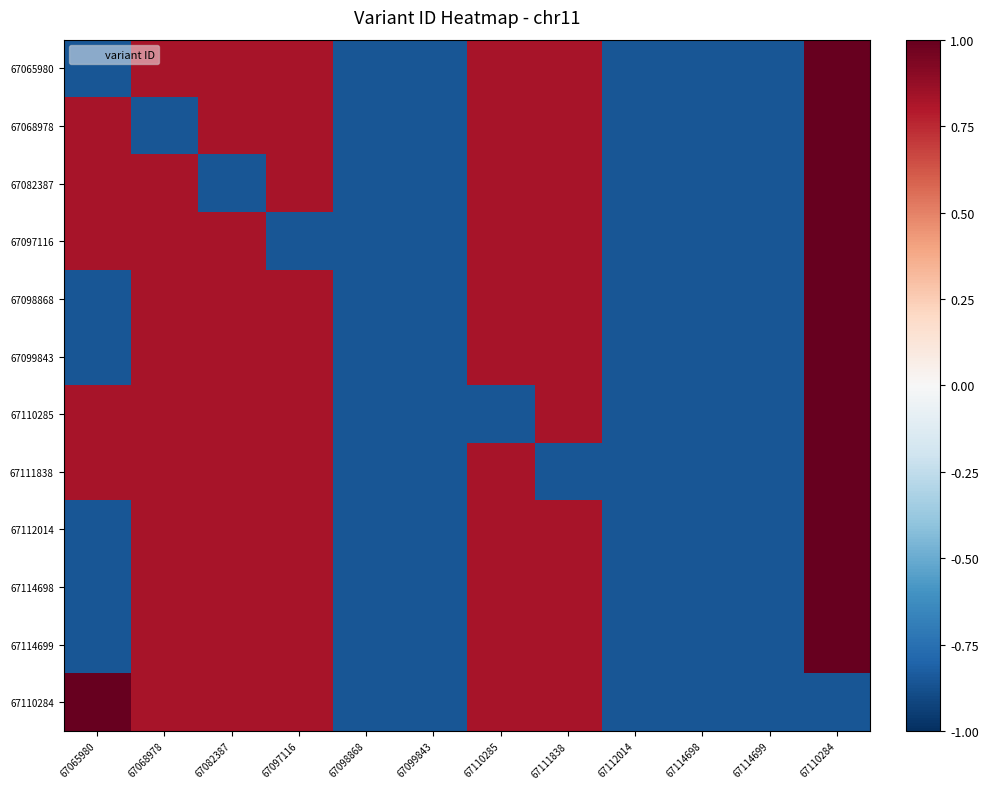

Reading left to right, extract all data points from this chart.

67065980: 67065980=-0.9	67068978=0.8	67082387=0.8	67097116=0.8	67098868=-0.9	67099843=-0.9	67110285=0.8	67111838=0.8	67112014=-0.9	67114698=-0.9	67114699=-0.9	67110284=1.0
67068978: 67065980=0.8	67068978=-0.9	67082387=0.8	67097116=0.8	67098868=-0.9	67099843=-0.9	67110285=0.8	67111838=0.8	67112014=-0.9	67114698=-0.9	67114699=-0.9	67110284=1.0
67082387: 67065980=0.8	67068978=0.8	67082387=-0.9	67097116=0.8	67098868=-0.9	67099843=-0.9	67110285=0.8	67111838=0.8	67112014=-0.9	67114698=-0.9	67114699=-0.9	67110284=1.0
67097116: 67065980=0.8	67068978=0.8	67082387=0.8	67097116=-0.9	67098868=-0.9	67099843=-0.9	67110285=0.8	67111838=0.8	67112014=-0.9	67114698=-0.9	67114699=-0.9	67110284=1.0
67098868: 67065980=-0.9	67068978=0.8	67082387=0.8	67097116=0.8	67098868=-0.9	67099843=-0.9	67110285=0.8	67111838=0.8	67112014=-0.9	67114698=-0.9	67114699=-0.9	67110284=1.0
67099843: 67065980=-0.9	67068978=0.8	67082387=0.8	67097116=0.8	67098868=-0.9	67099843=-0.9	67110285=0.8	67111838=0.8	67112014=-0.9	67114698=-0.9	67114699=-0.9	67110284=1.0
67110285: 67065980=0.8	67068978=0.8	67082387=0.8	67097116=0.8	67098868=-0.9	67099843=-0.9	67110285=-0.9	67111838=0.8	67112014=-0.9	67114698=-0.9	67114699=-0.9	67110284=1.0
67111838: 67065980=0.8	67068978=0.8	67082387=0.8	67097116=0.8	67098868=-0.9	67099843=-0.9	67110285=0.8	67111838=-0.9	67112014=-0.9	67114698=-0.9	67114699=-0.9	67110284=1.0
67112014: 67065980=-0.9	67068978=0.8	67082387=0.8	67097116=0.8	67098868=-0.9	67099843=-0.9	67110285=0.8	67111838=0.8	67112014=-0.9	67114698=-0.9	67114699=-0.9	67110284=1.0
67114698: 67065980=-0.9	67068978=0.8	67082387=0.8	67097116=0.8	67098868=-0.9	67099843=-0.9	67110285=0.8	67111838=0.8	67112014=-0.9	67114698=-0.9	67114699=-0.9	67110284=1.0
67114699: 67065980=-0.9	67068978=0.8	67082387=0.8	67097116=0.8	67098868=-0.9	67099843=-0.9	67110285=0.8	67111838=0.8	67112014=-0.9	67114698=-0.9	67114699=-0.9	67110284=1.0
67110284: 67065980=1.0	67068978=0.8	67082387=0.8	67097116=0.8	67098868=-0.9	67099843=-0.9	67110285=0.8	67111838=0.8	67112014=-0.9	67114698=-0.9	67114699=-0.9	67110284=-0.9